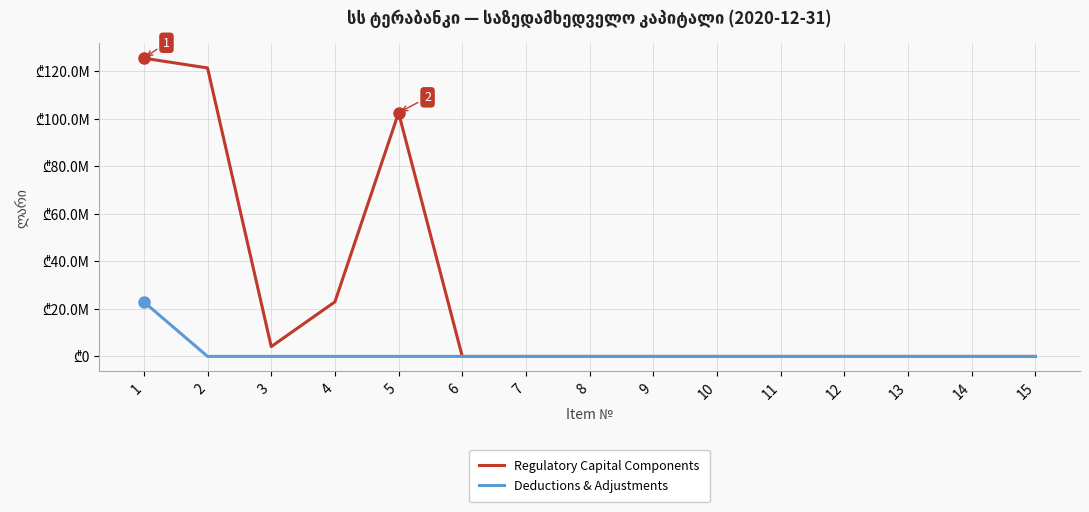

Which label corresponds to the largest value in the chart?

1